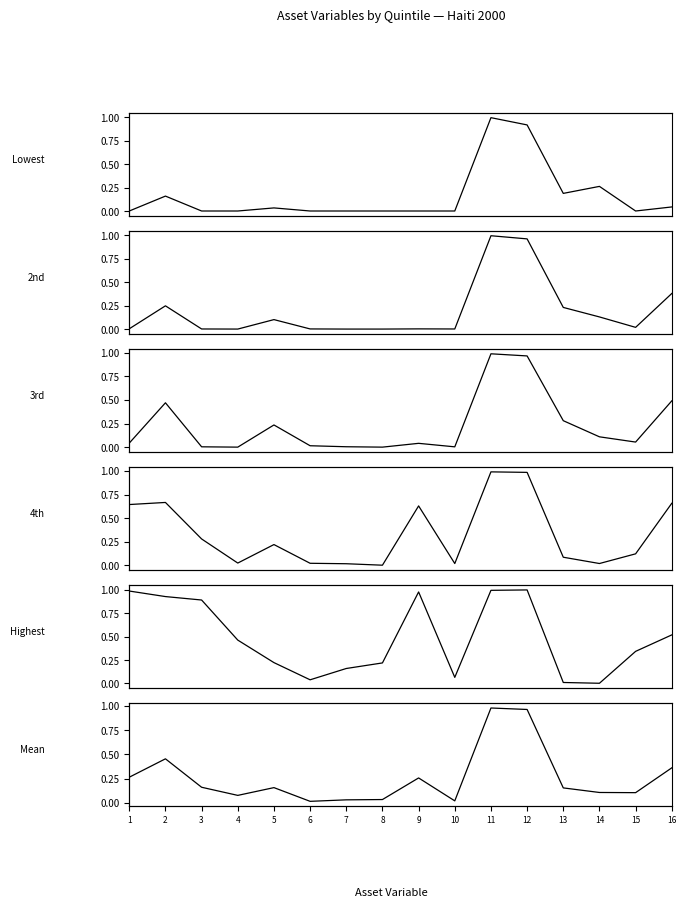

Is it true that 2nd equals 0.0 at 15?

True